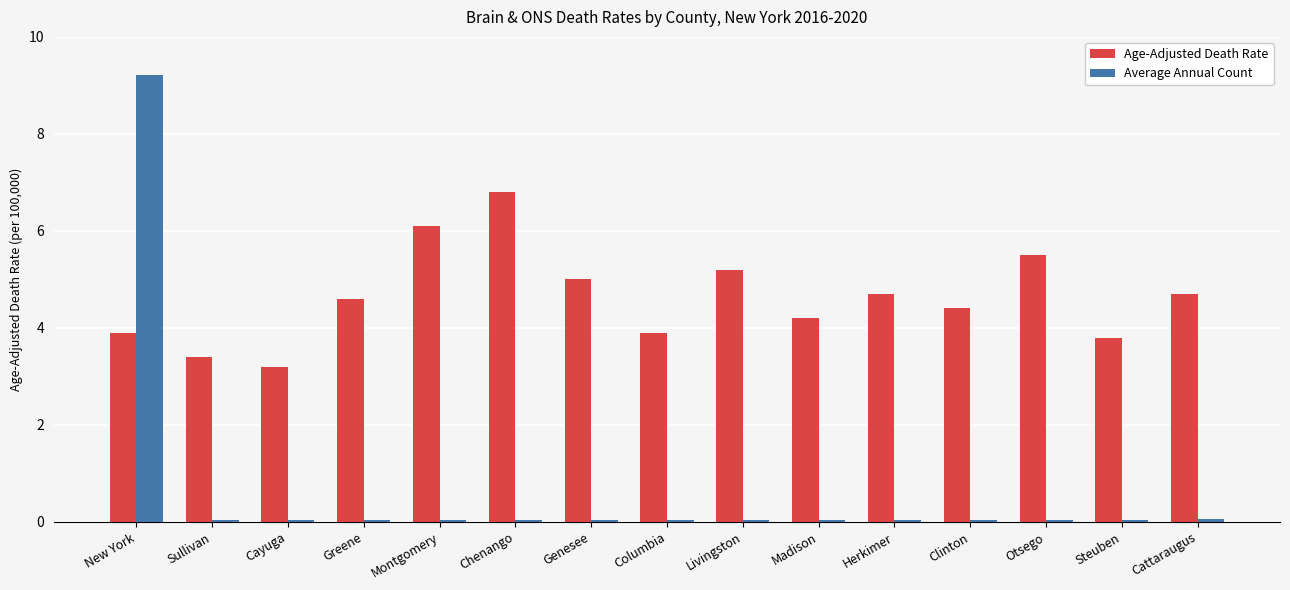

At how many categories does at least one series exceed 0?

15